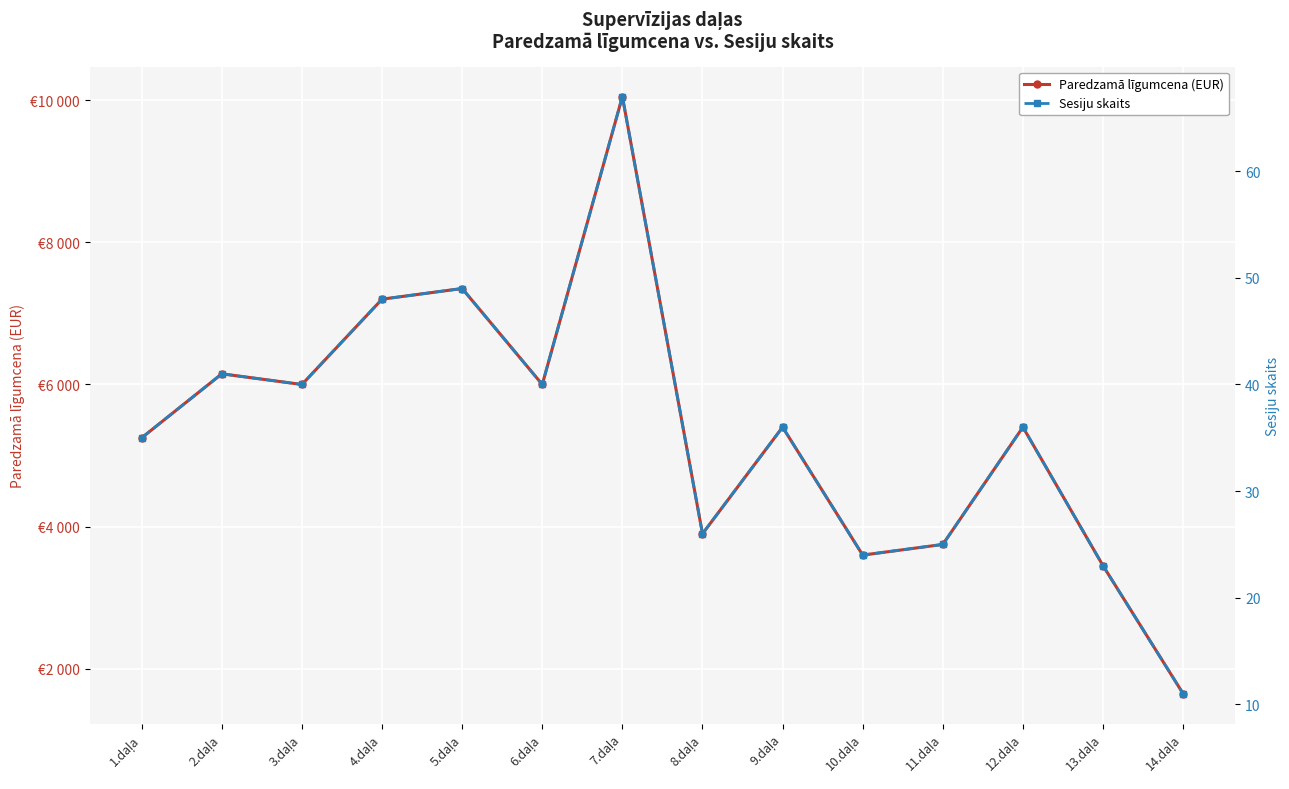

Reading left to right, list all the values displayed in this chart.

Paredzamā līgumcena (EUR): 1.daļa=5250	2.daļa=6150	3.daļa=6000	4.daļa=7200	5.daļa=7350	6.daļa=6000	7.daļa=10050	8.daļa=3900	9.daļa=5400	10.daļa=3600	11.daļa=3750	12.daļa=5400	13.daļa=3450	14.daļa=1650
Sesiju skaits: 1.daļa=35	2.daļa=41	3.daļa=40	4.daļa=48	5.daļa=49	6.daļa=40	7.daļa=67	8.daļa=26	9.daļa=36	10.daļa=24	11.daļa=25	12.daļa=36	13.daļa=23	14.daļa=11